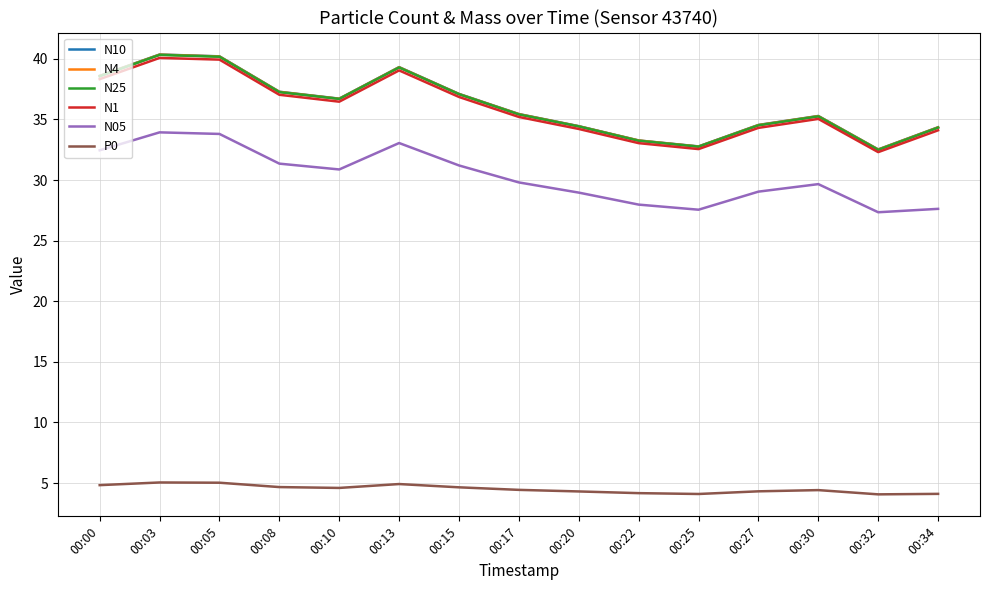

Where does the N10 series first go above 35?

00:00